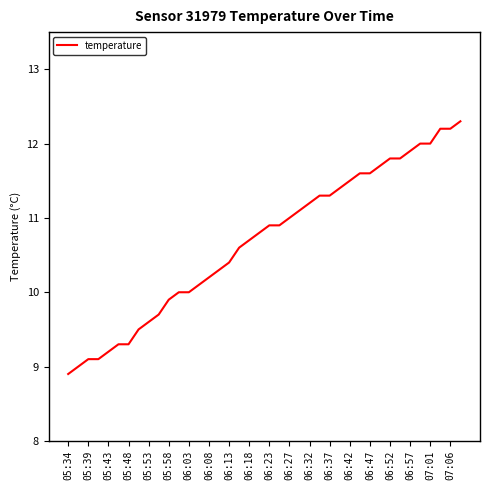

What is the smallest value displayed?

8.9